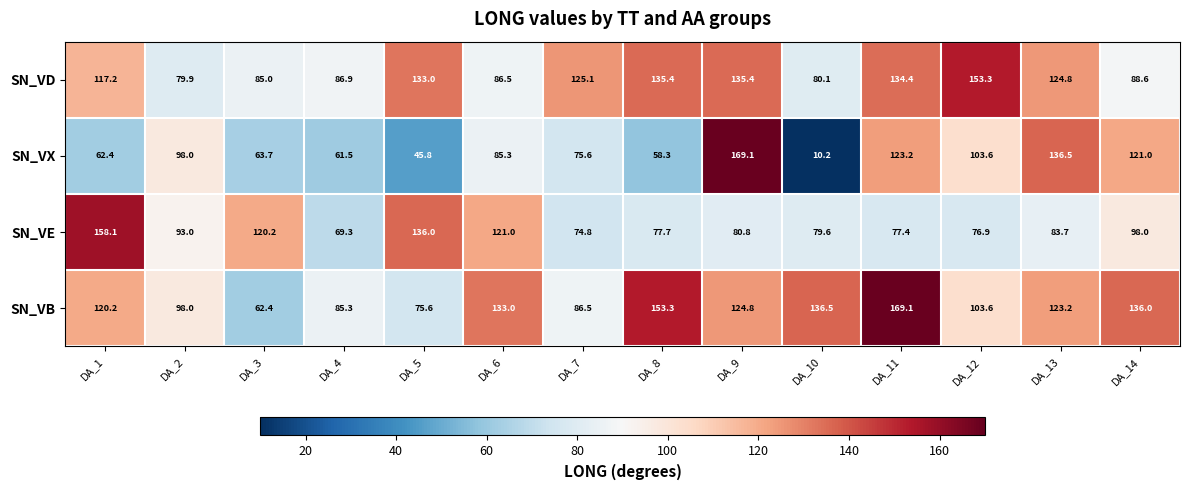

How many values in the SN_VD series exceed 124?

7